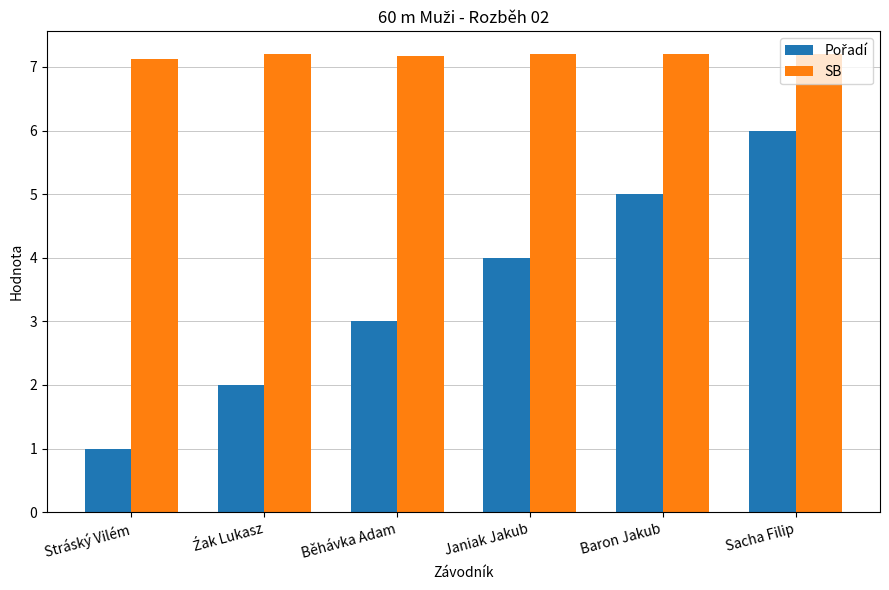

Which series has the largest total across all categories?

SB